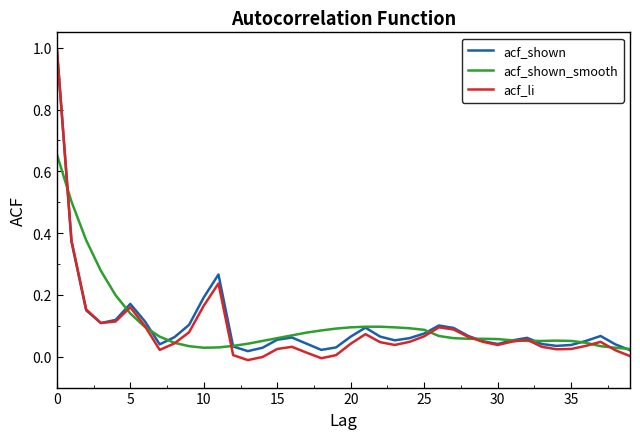

What is the sum of all acf_shown_smooth values?

4.2